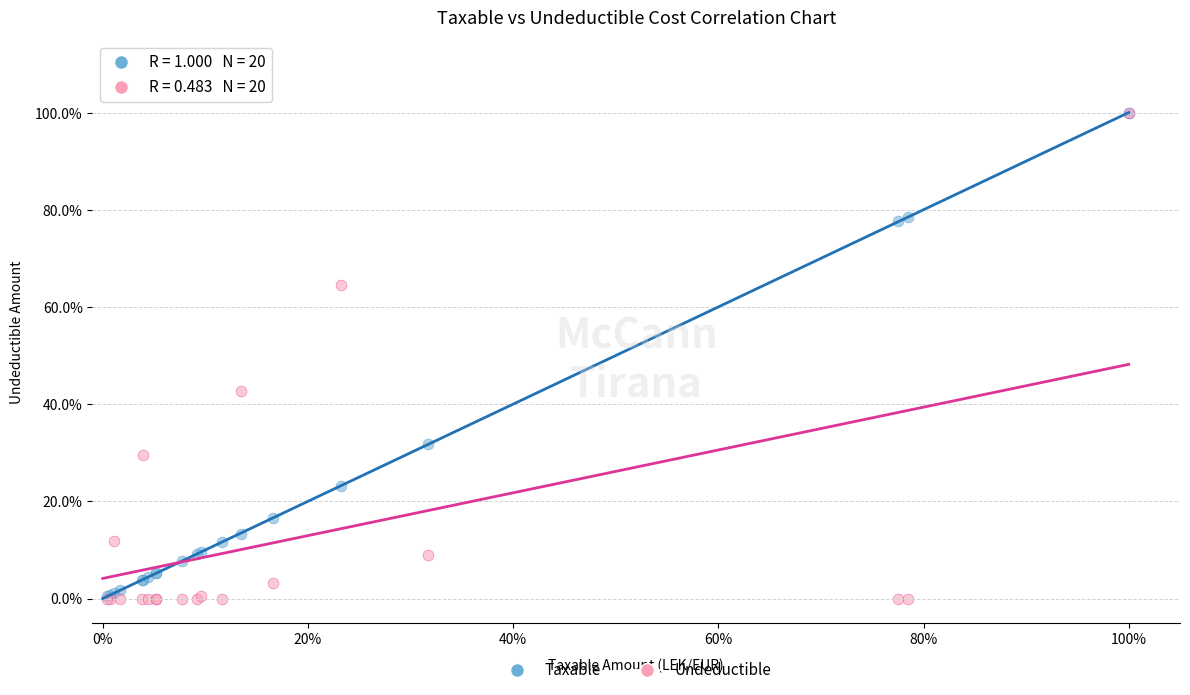

Which series has the widest spread of Y values?

Undeductible